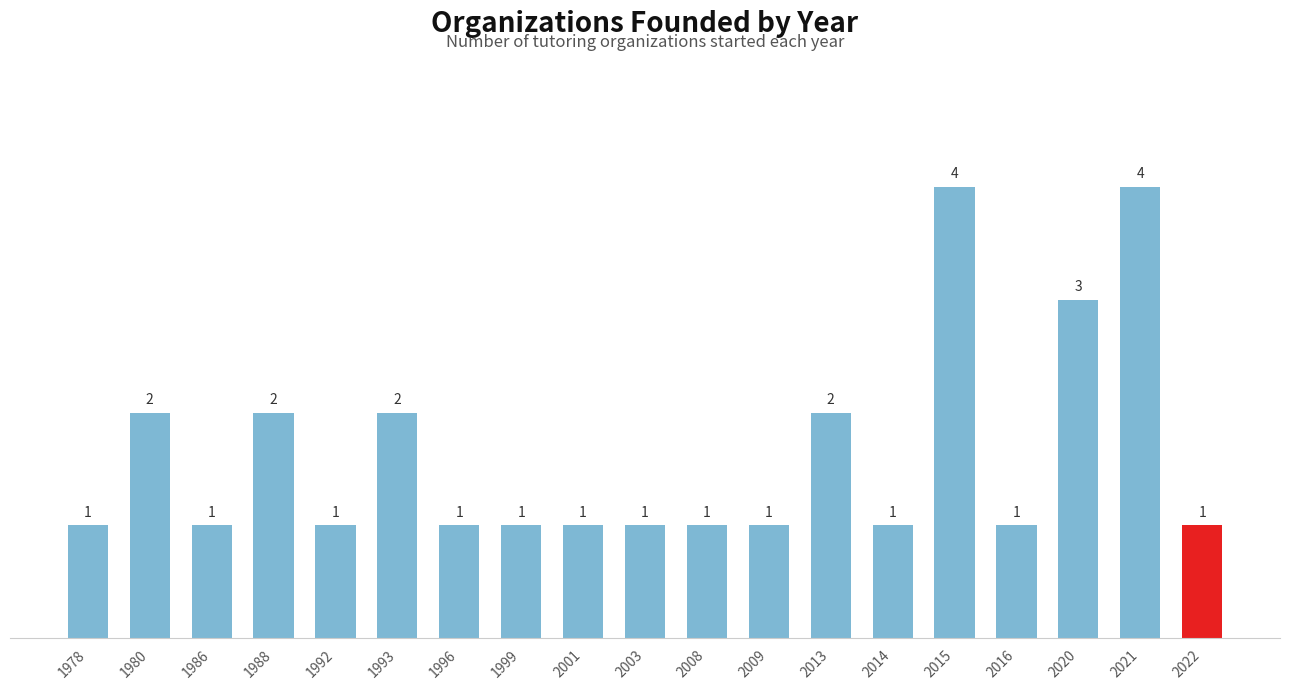

Reading right to left, transcribe all the data shown in this chart.

1	4	3	1	4	1	2	1	1	1	1	1	1	2	1	2	1	2	1